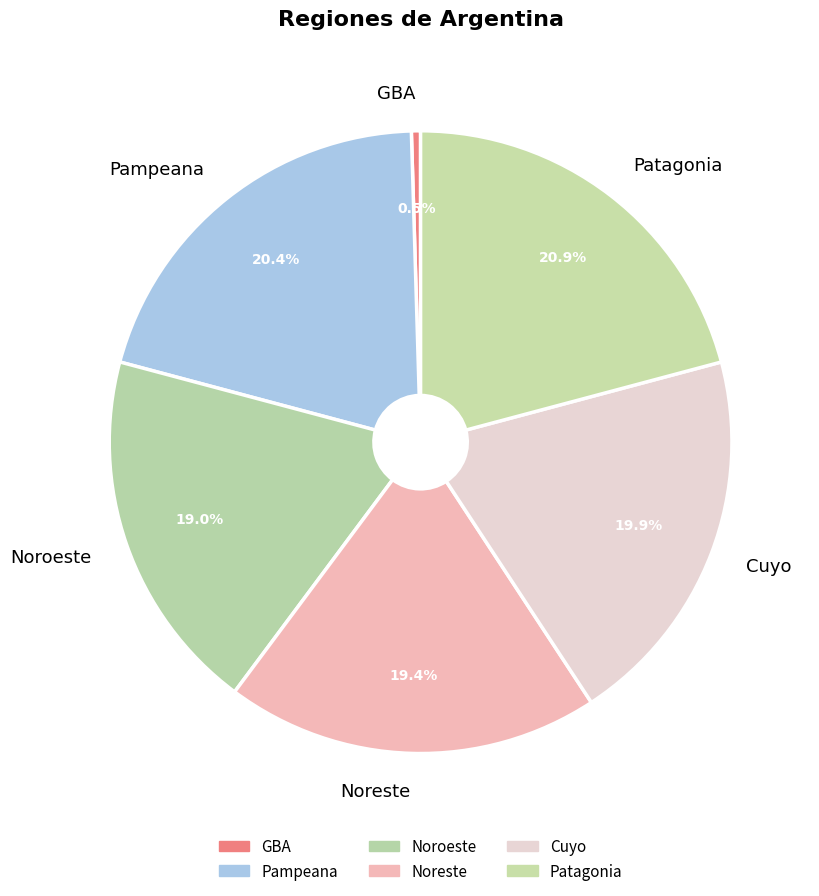

Which has a higher value, Noroeste or Cuyo?

Cuyo